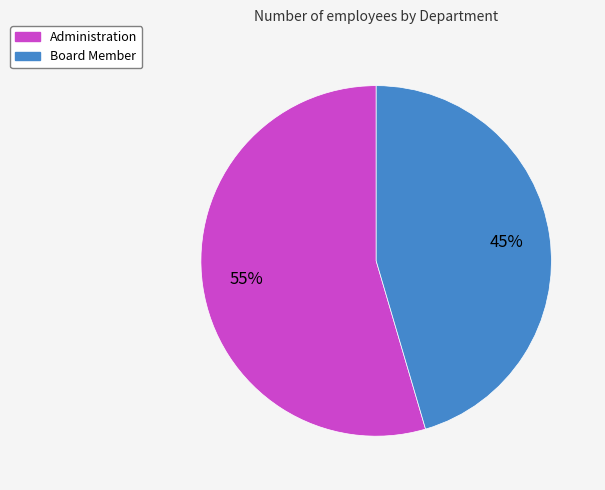

How many slices are in this pie chart?

2